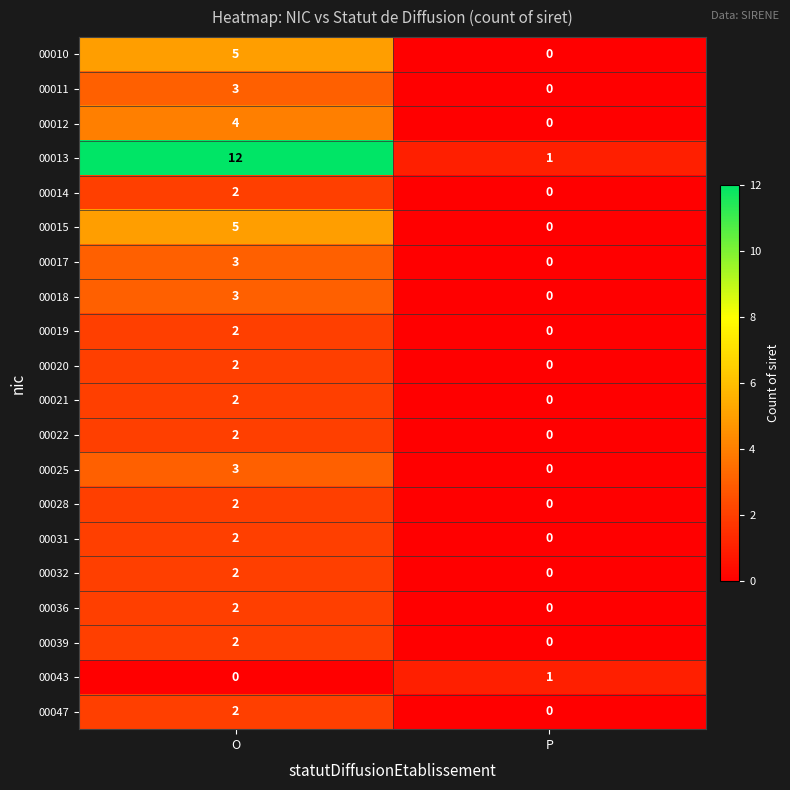

Which series has the widest spread of values?

00013